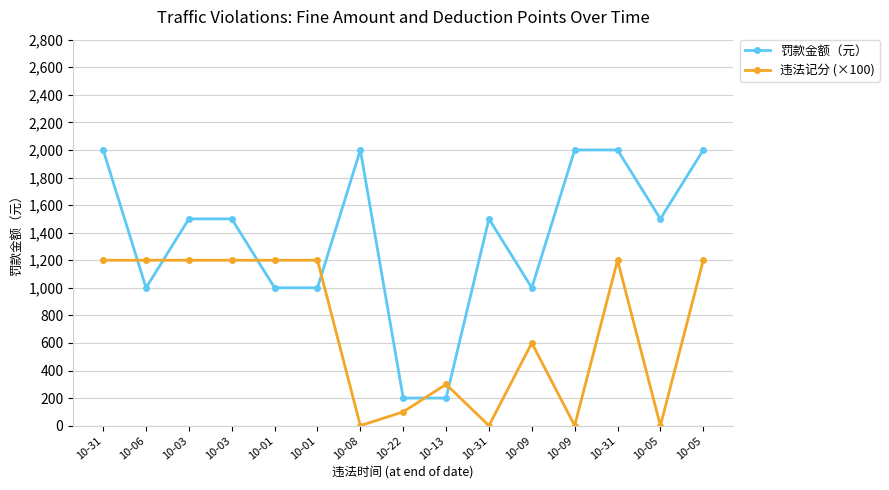

Is the value of 违法记分 (×100) at 10-09 greater than the value of 罚款金额（元） at 10-31?

No